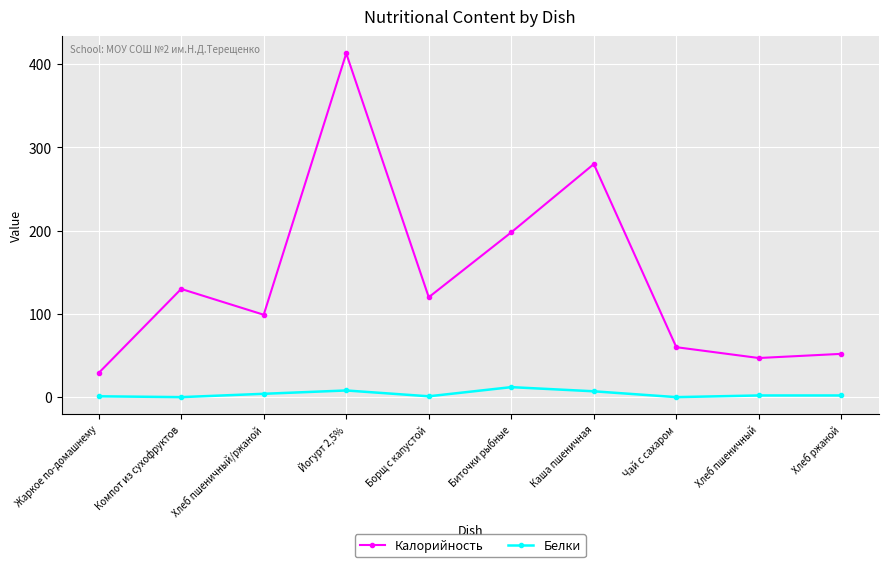

In Белки, how many points are lower than both neighbors (excluding endpoints)?

3